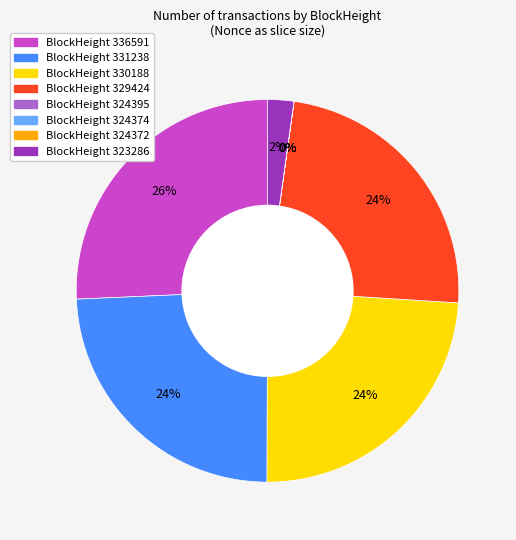

Is there a majority slice in this chart?

No